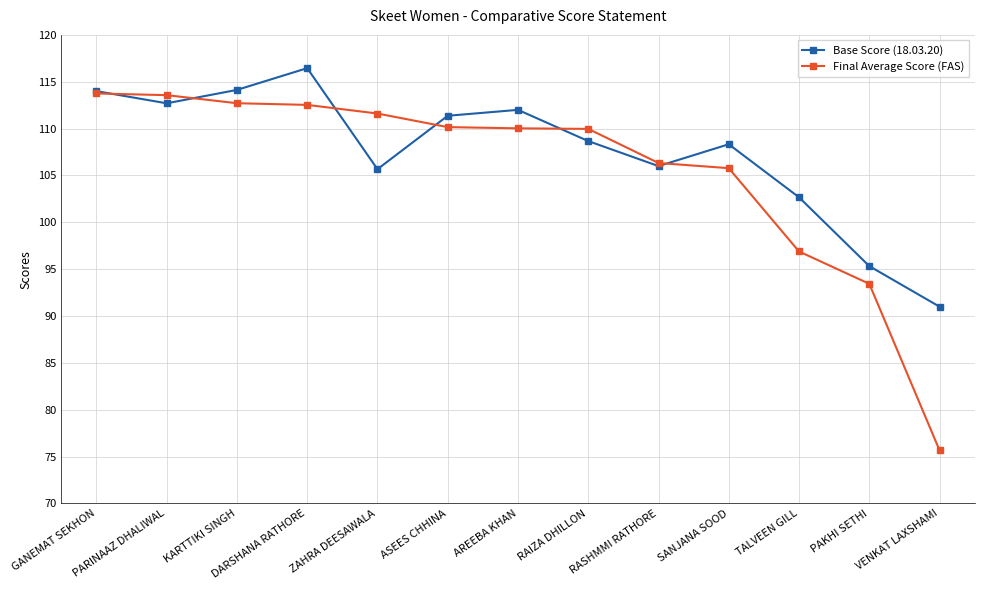

How many data points in Base Score (18.03.20) are less than 108?

5